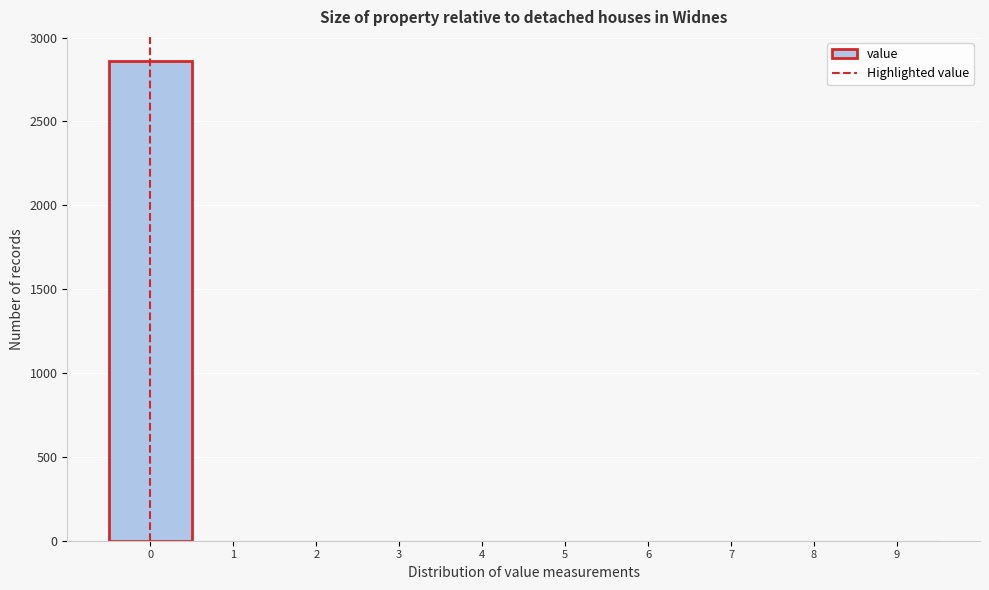

How tall is the bar that spans -0.5 to 0.5 on the x-axis? The values are not printed on the chart, so give them approximately, as read against the axis.

2850